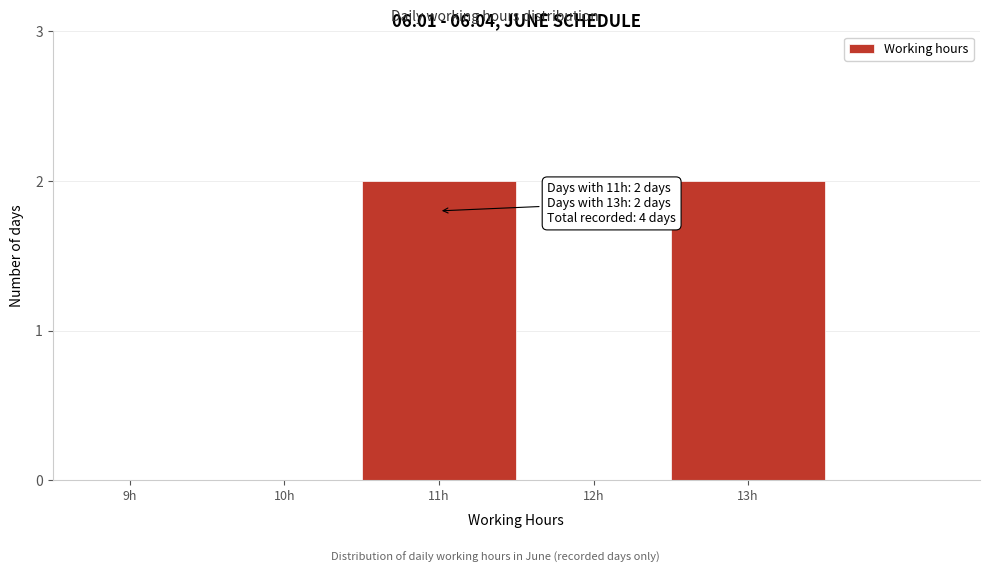

Reading left to right, extract all data points from this chart.

9h=0	10h=0	11h=2	12h=0	13h=2